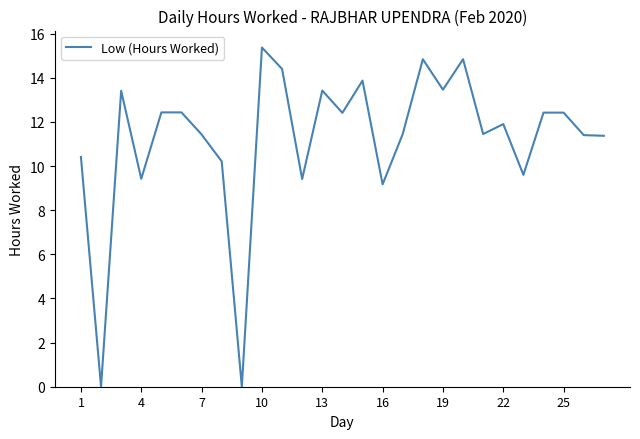

What is the greatest value displayed?

15.4